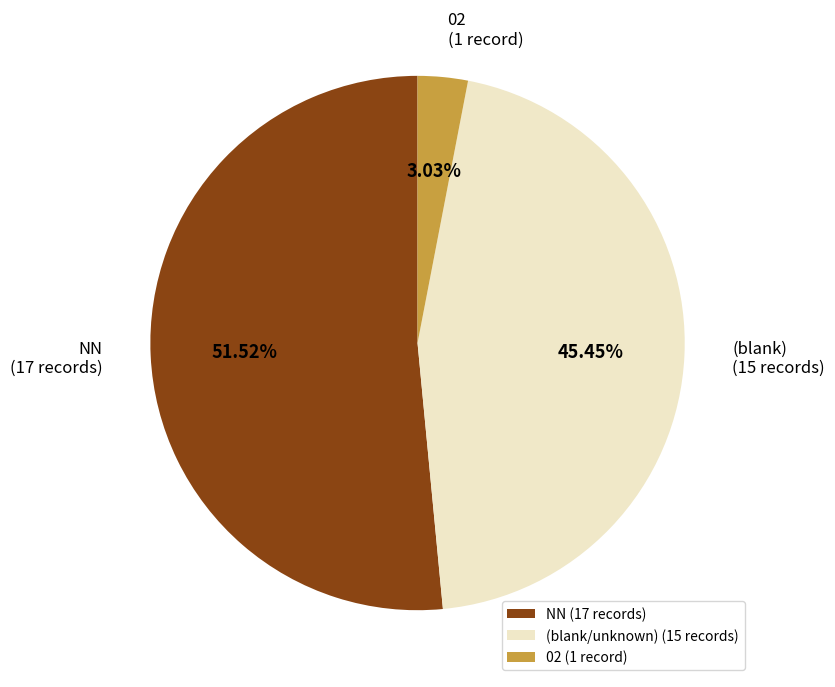

Do 02 (1 record) and (blank/unknown) (15 records) together represent more than half of the pie?

No